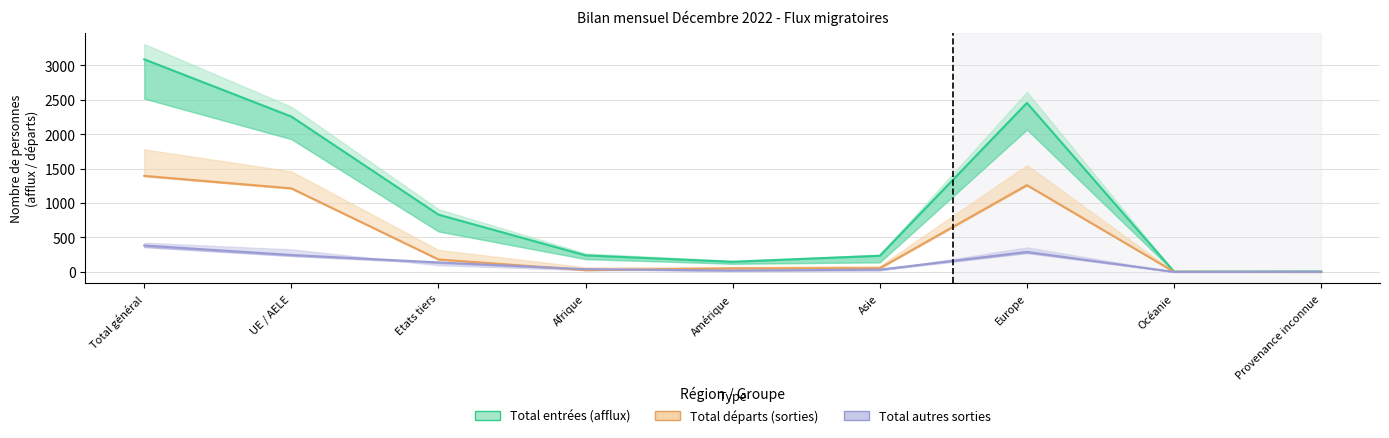

Where does the Total autres sorties series first go above 40?

Total général